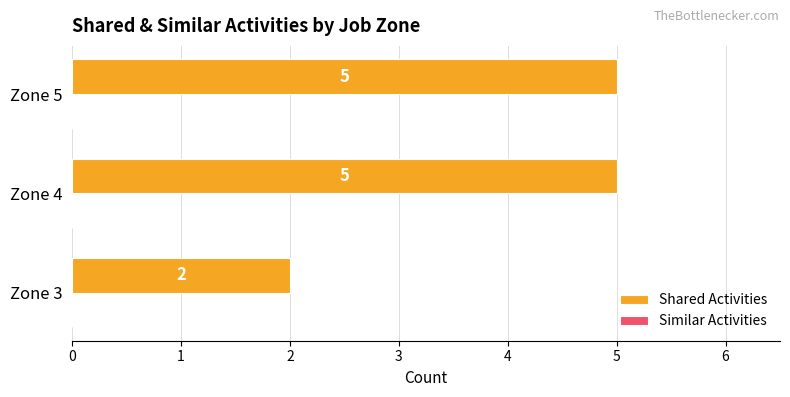

How many values are between 2 and 5?

3